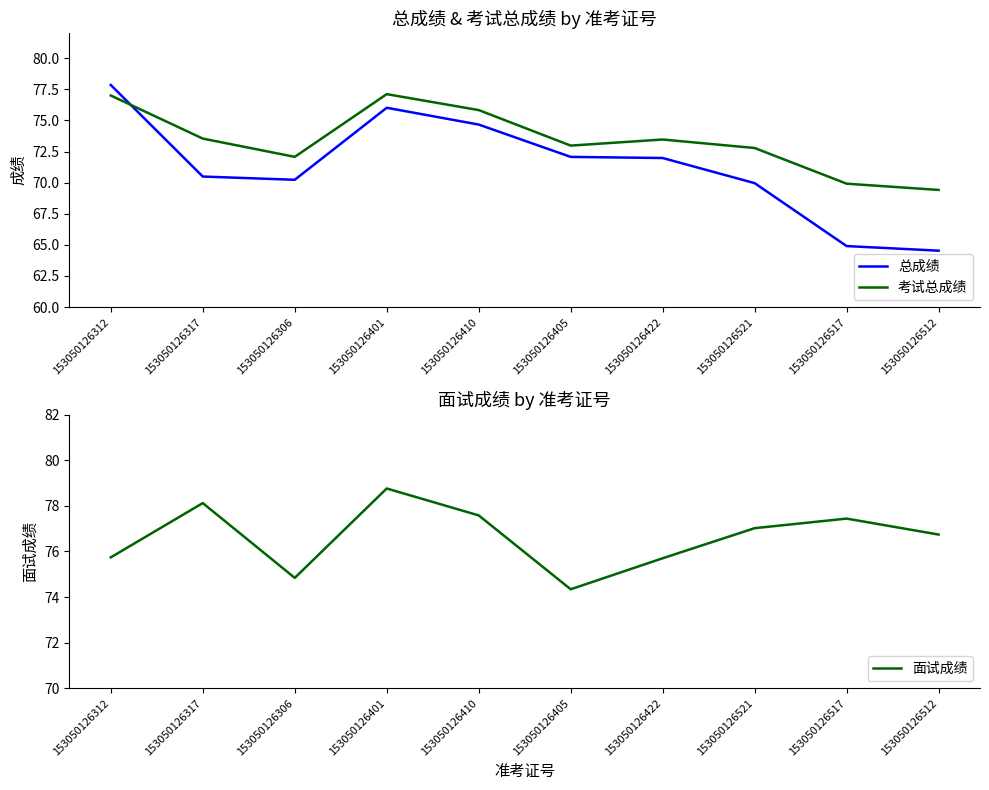

Which category has the highest value in the 考试总成绩 series?

153050126401